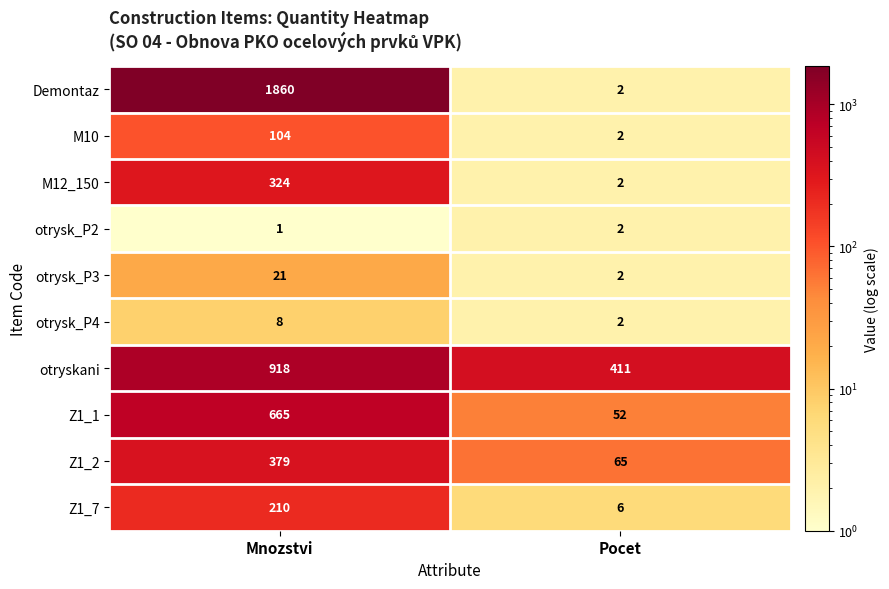

Read the otrysk_P3 value at Mnozstvi.

21